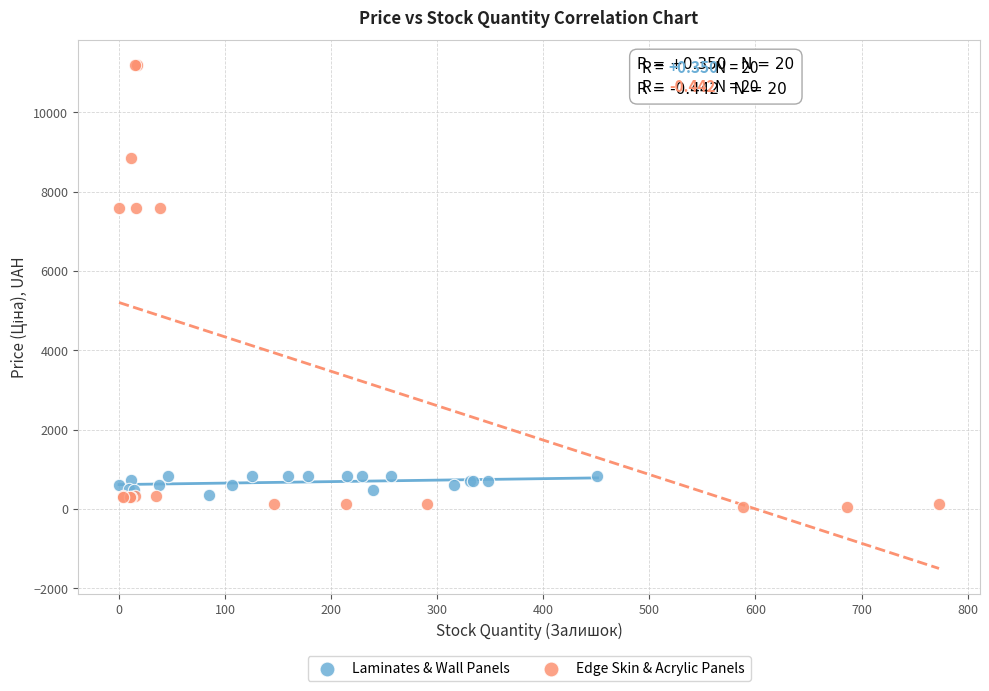

Which series has the widest spread of Y values?

Edge Skin & Acrylic Panels